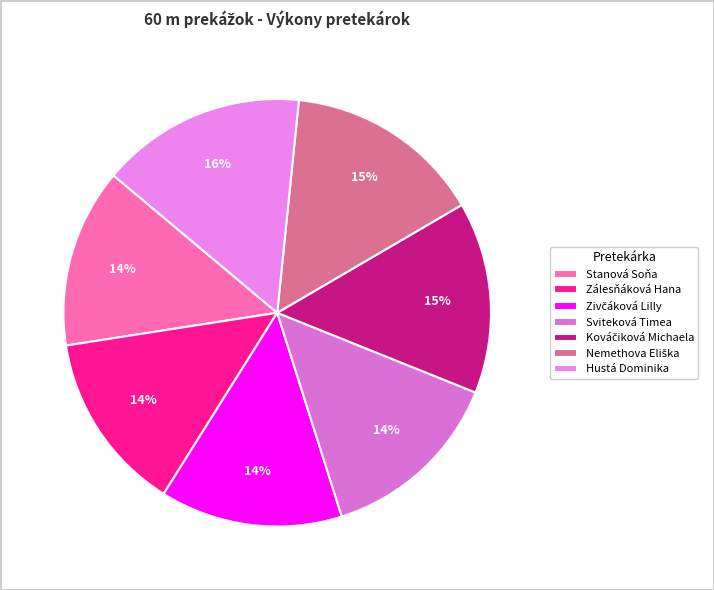

How many slices are in this pie chart?

7